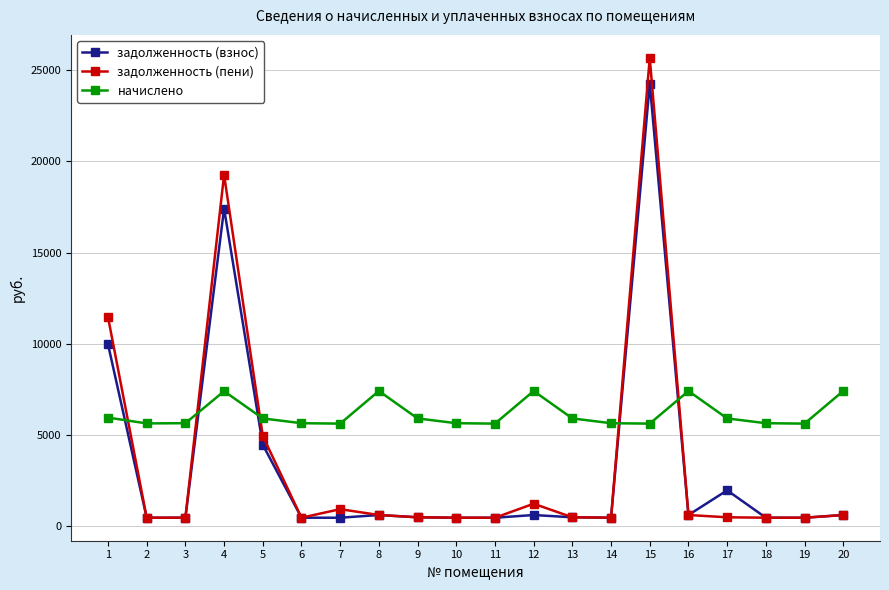

Between 10 and 15, which series saw the biggest shift?

задолженность (пени)